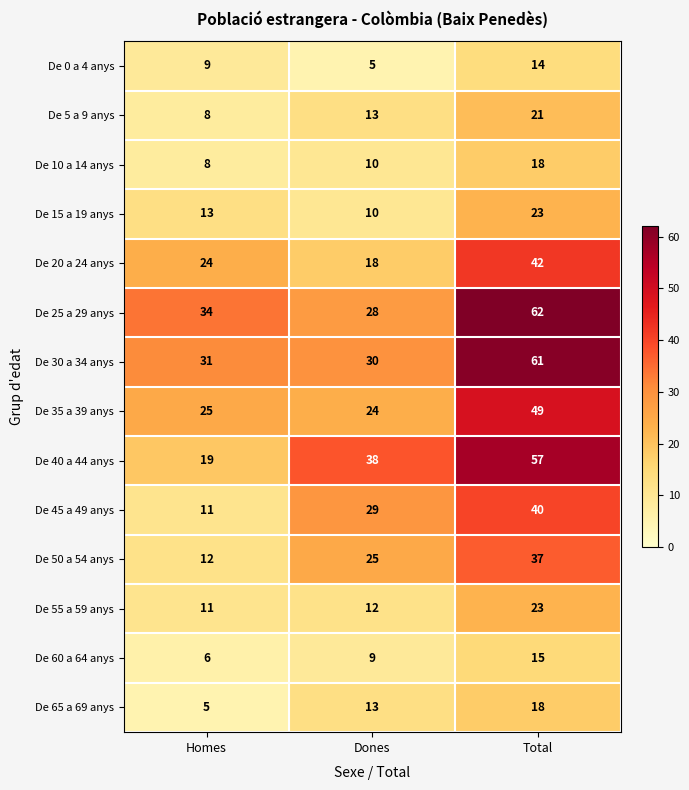

What is the approximate value of De 0 a 4 anys at Dones?

5